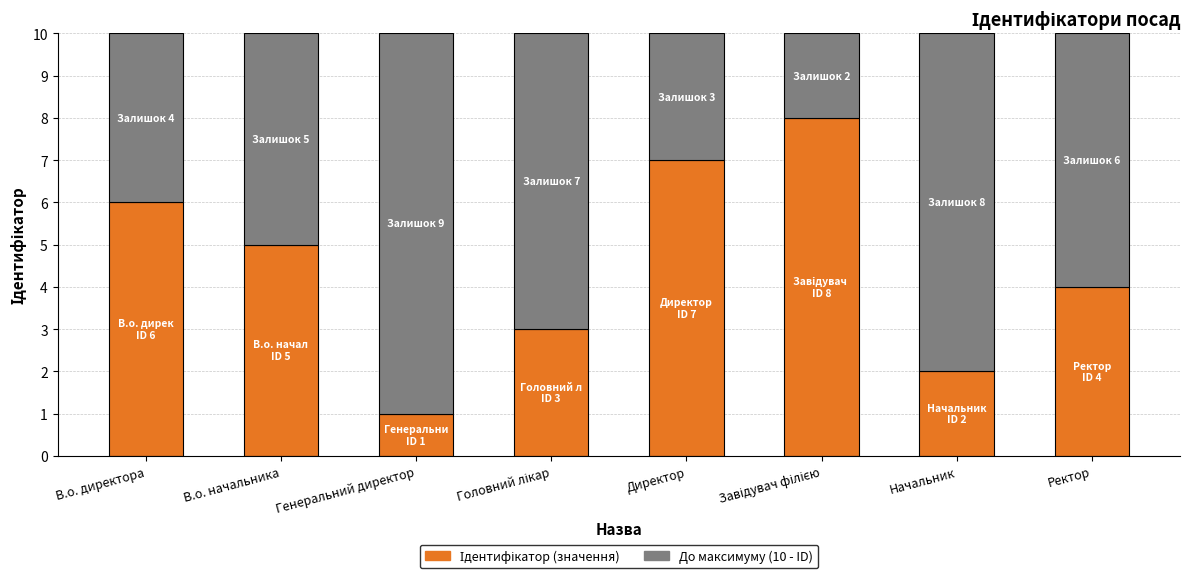

What is the total value across all series at Генеральний директор?

10